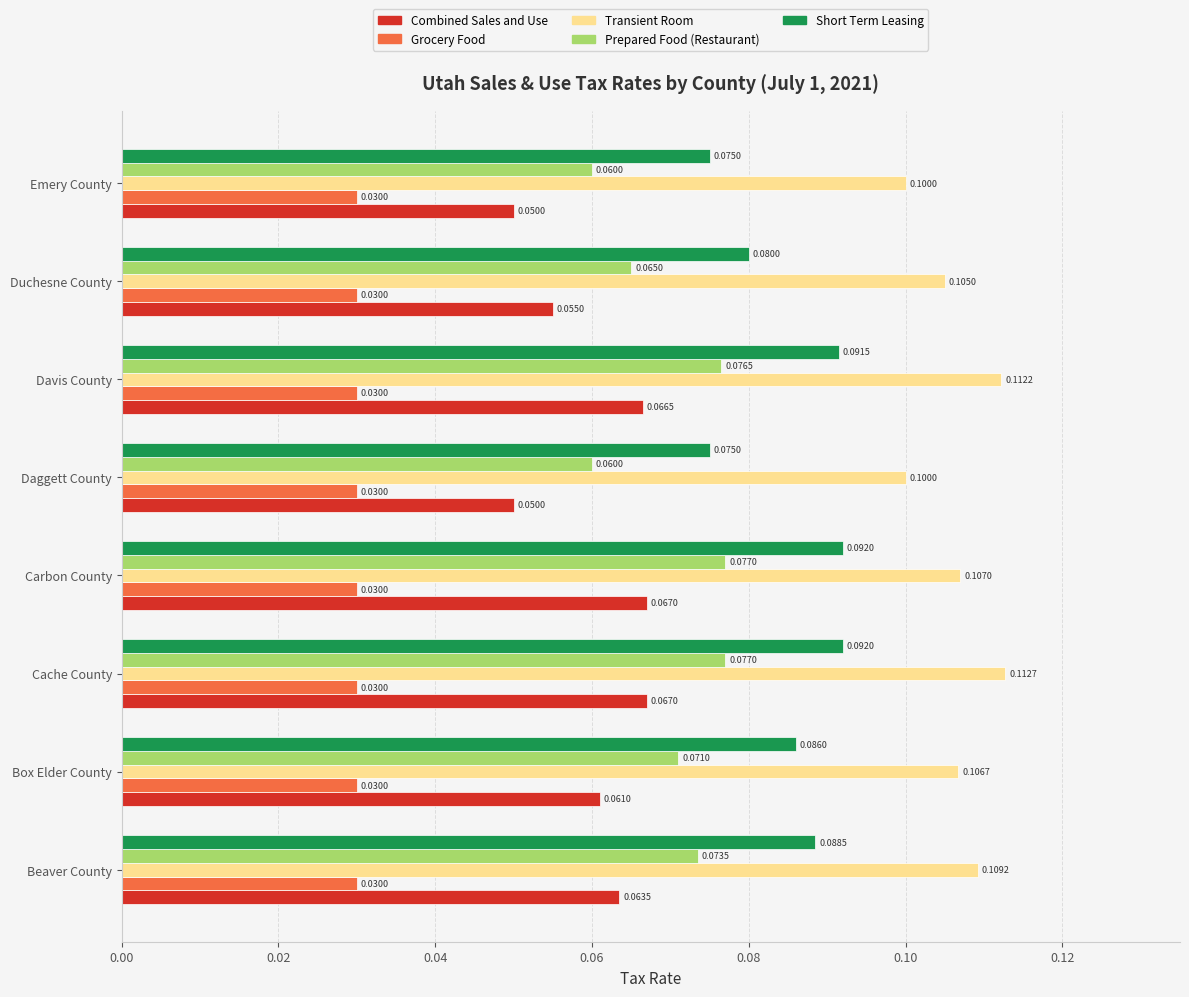

Is the value of Grocery Food at Emery County greater than the value of Prepared Food (Restaurant) at Davis County?

No